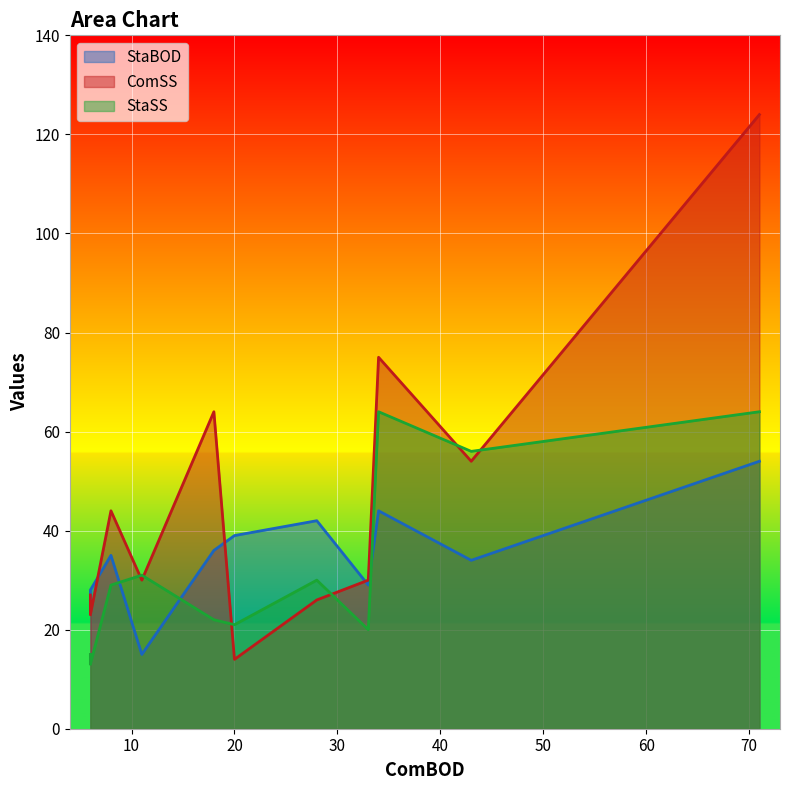

At how many categories does at least one series exceed 94?

1